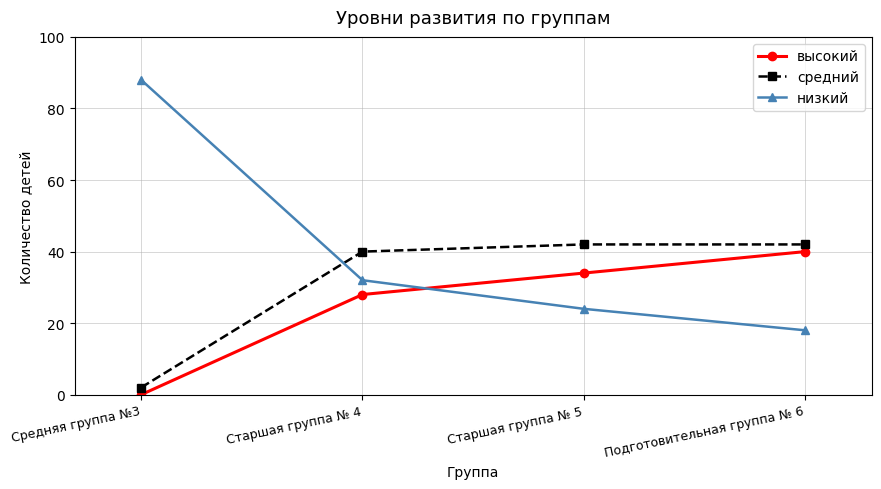

Reading left to right, what are all the values shown in this chart?

высокий: 0	28	34	40
средний: 2	40	42	42
низкий: 88	32	24	18